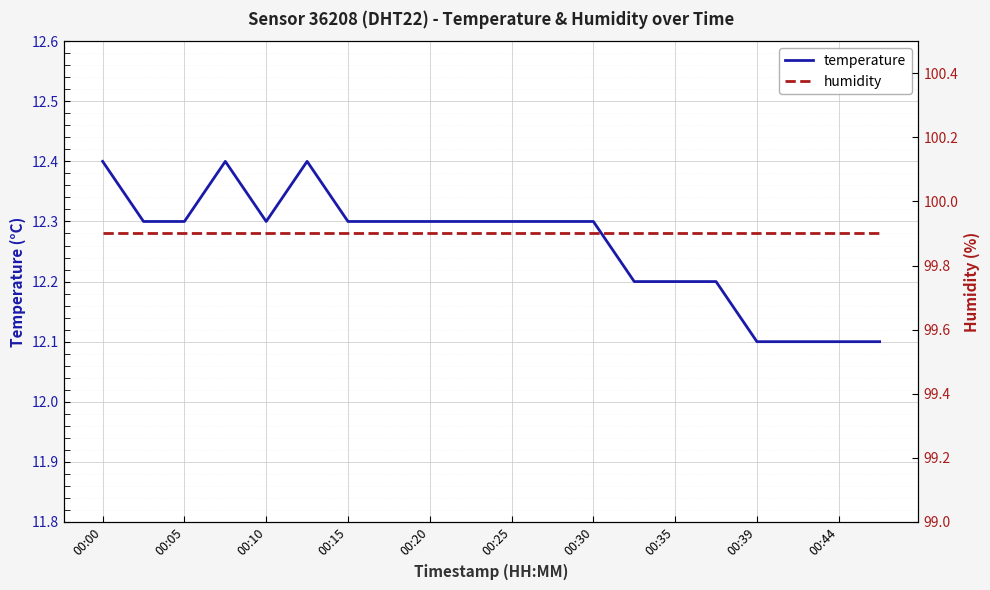

What is the greatest value displayed?

99.9